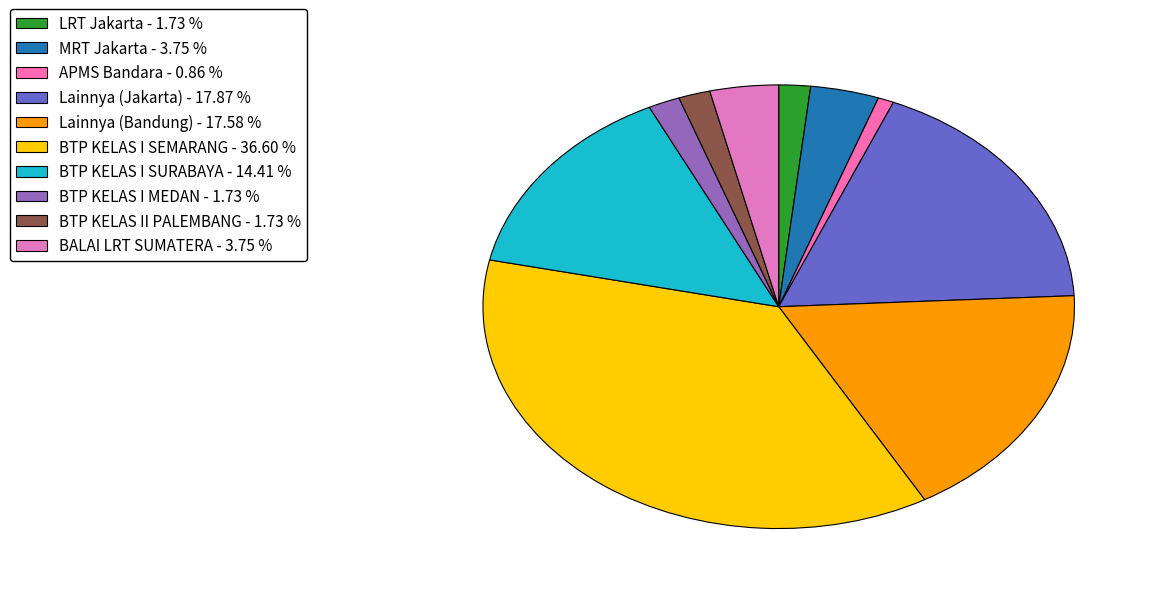

Which has a higher value, BTP KELAS II PALEMBANG or Lainnya (Bandung)?

Lainnya (Bandung)